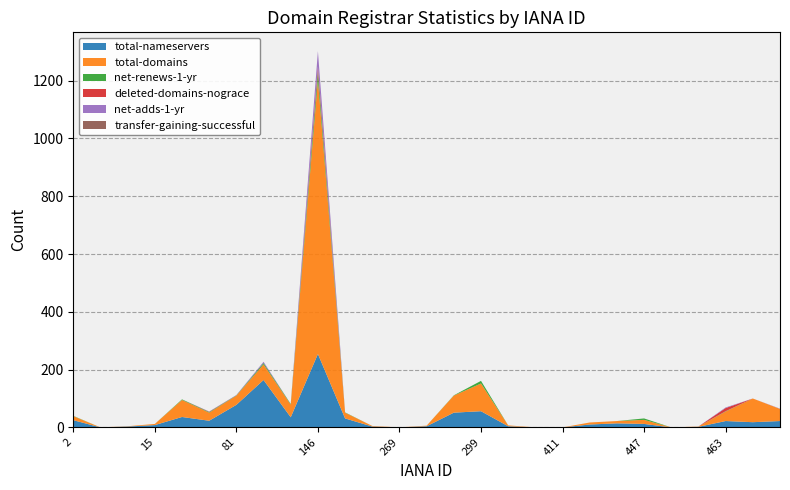

Reading left to right, what are all the values shown in this chart?

total-nameservers: 2=25	9=0	13=3	15=8	48=36	69=23	81=78	83=164	106=35	146=254	151=31	244=3	269=0	291=4	292=51	299=56	303=4	380=0	411=0	433=10	440=14	447=12	450=0	455=2	463=22	470=18	472=22
total-domains: 2=14	9=0	13=1	15=4	48=59	69=28	81=32	83=54	106=44	146=949	151=20	244=2	269=0	291=2	292=59	299=96	303=3	380=0	411=0	433=7	440=8	447=14	450=0	455=1	463=33	470=82	472=42
net-renews-1-yr: 2=1	9=0	13=0	15=0	48=2	69=2	81=1	83=5	106=2	146=29	151=1	244=0	269=0	291=0	292=1	299=9	303=0	380=0	411=0	433=0	440=0	447=5	450=0	455=0	463=1	470=0	472=0
deleted-domains-nograce: 2=0	9=0	13=0	15=0	48=0	69=1	81=0	83=0	106=0	146=17	151=0	244=0	269=0	291=0	292=0	299=0	303=0	380=0	411=0	433=0	440=0	447=0	450=0	455=0	463=11	470=0	472=0
net-adds-1-yr: 2=0	9=0	13=0	15=0	48=0	69=1	81=1	83=4	106=0	146=53	151=0	244=0	269=0	291=0	292=0	299=0	303=0	380=0	411=0	433=0	440=0	447=0	450=0	455=0	463=2	470=0	472=1
transfer-gaining-successful: 2=0	9=0	13=0	15=0	48=0	69=0	81=0	83=0	106=0	146=0	151=0	244=0	269=0	291=0	292=0	299=0	303=0	380=0	411=0	433=0	440=0	447=0	450=0	455=0	463=0	470=0	472=0